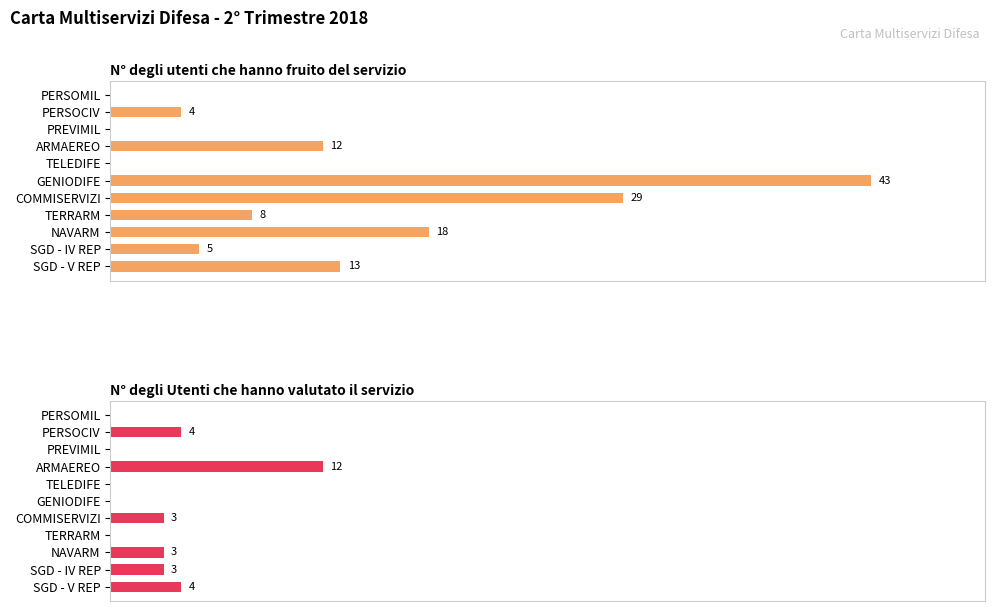

What value does the N° degli Utenti che hanno valutato il servizio series have at SGD - IV REP, to the nearest 5?

5